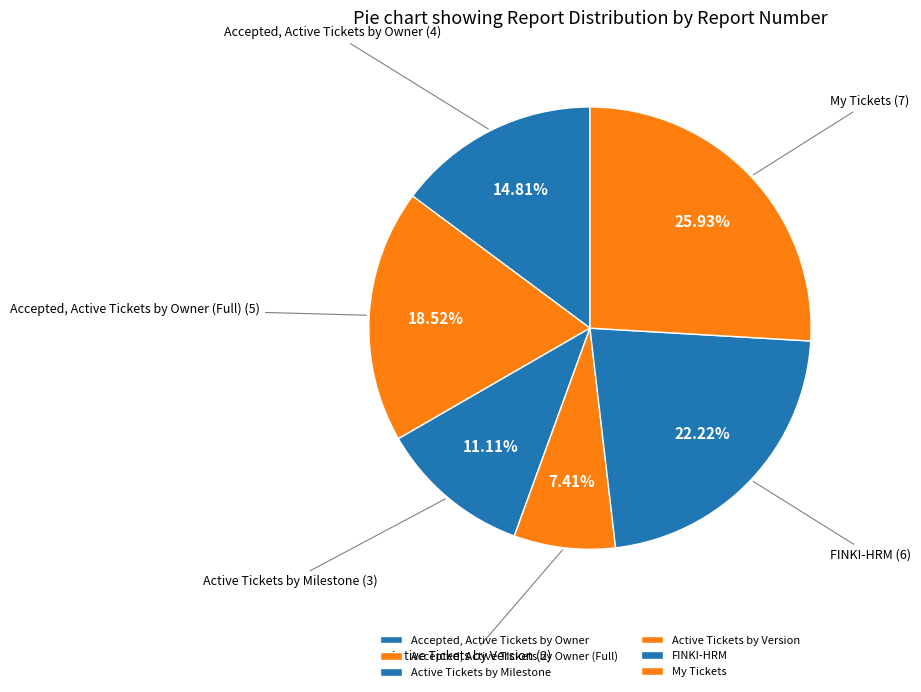

True or false: Active Tickets by Version accounts for 7% of the total.

True